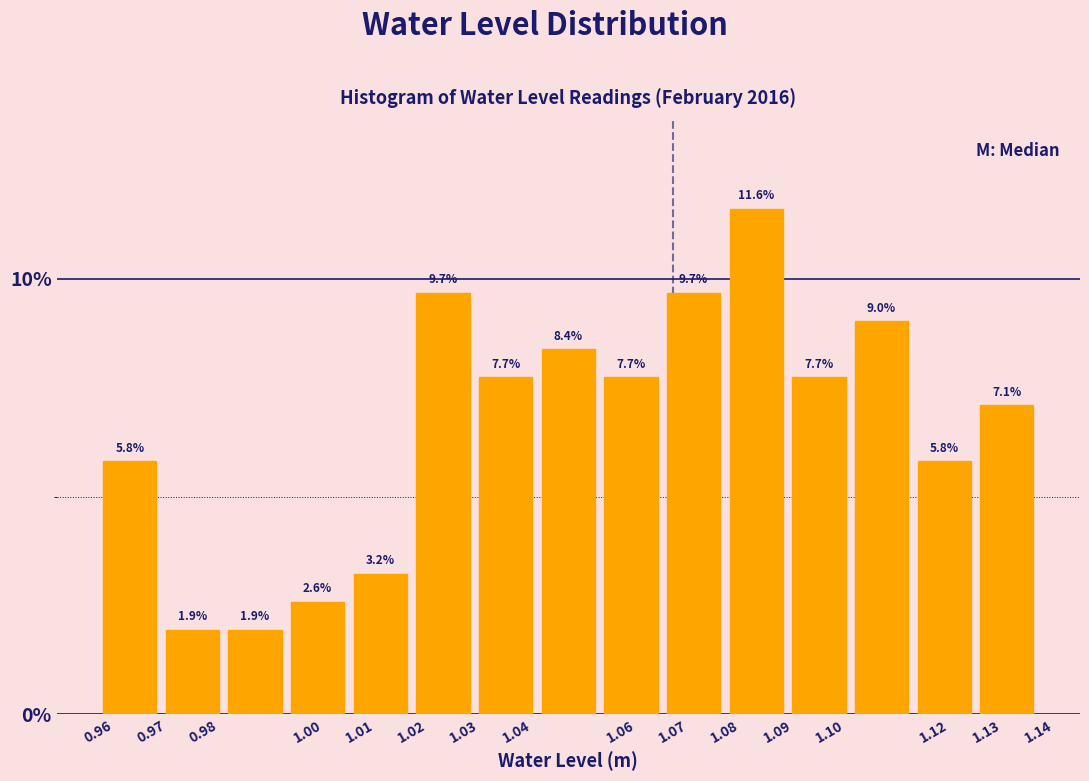

How tall is the bar that spans 1.032 to 1.044 on the x-axis?

7.7